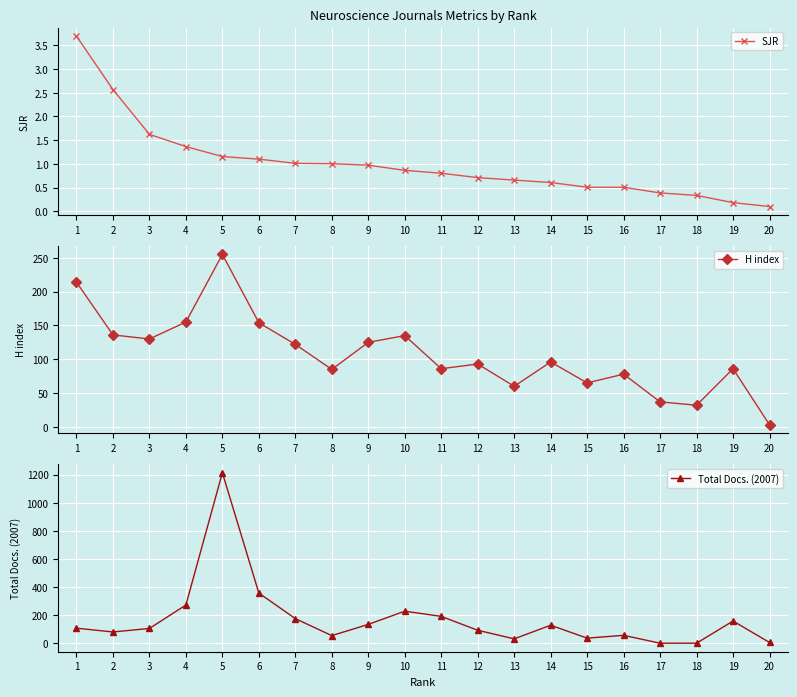

List the labels in order of H index value, smallest first.

20, 18, 17, 13, 15, 16, 8, 11, 19, 12, 14, 7, 9, 3, 10, 2, 6, 4, 1, 5